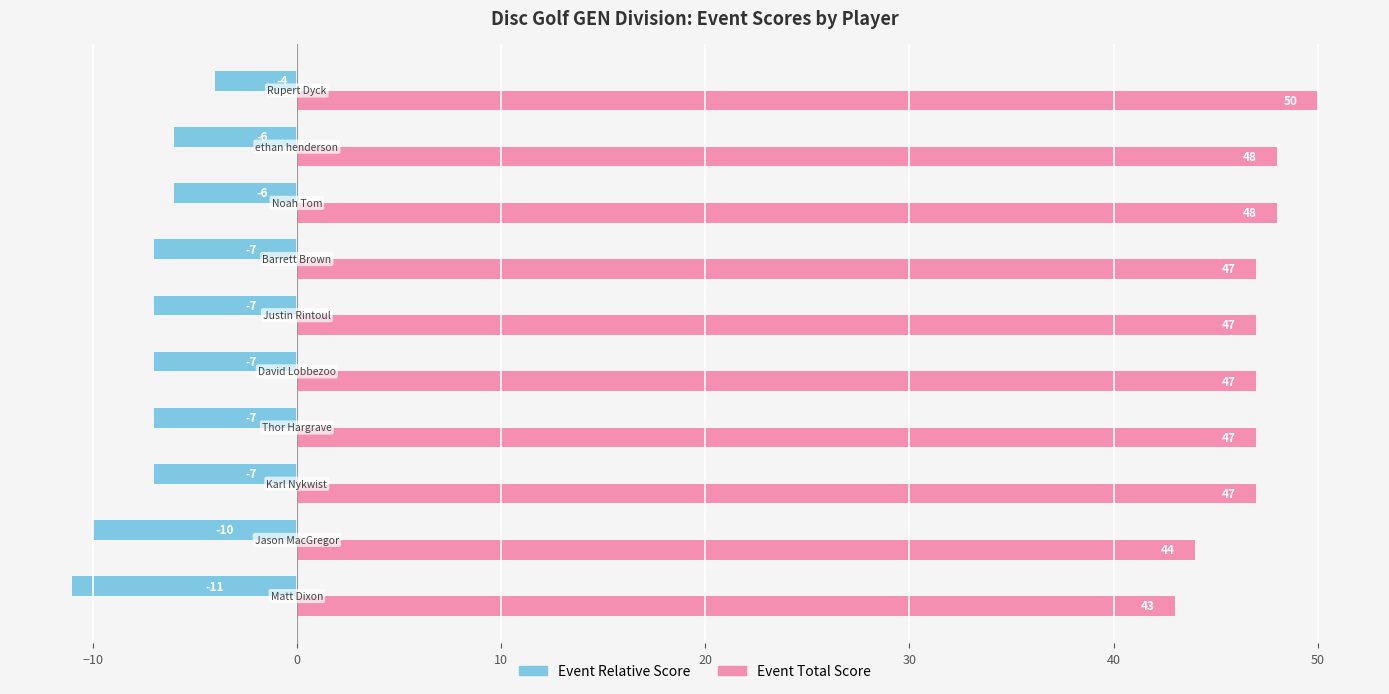

List the series in order of their overall mean, lowest first.

Event Relative Score, Event Total Score